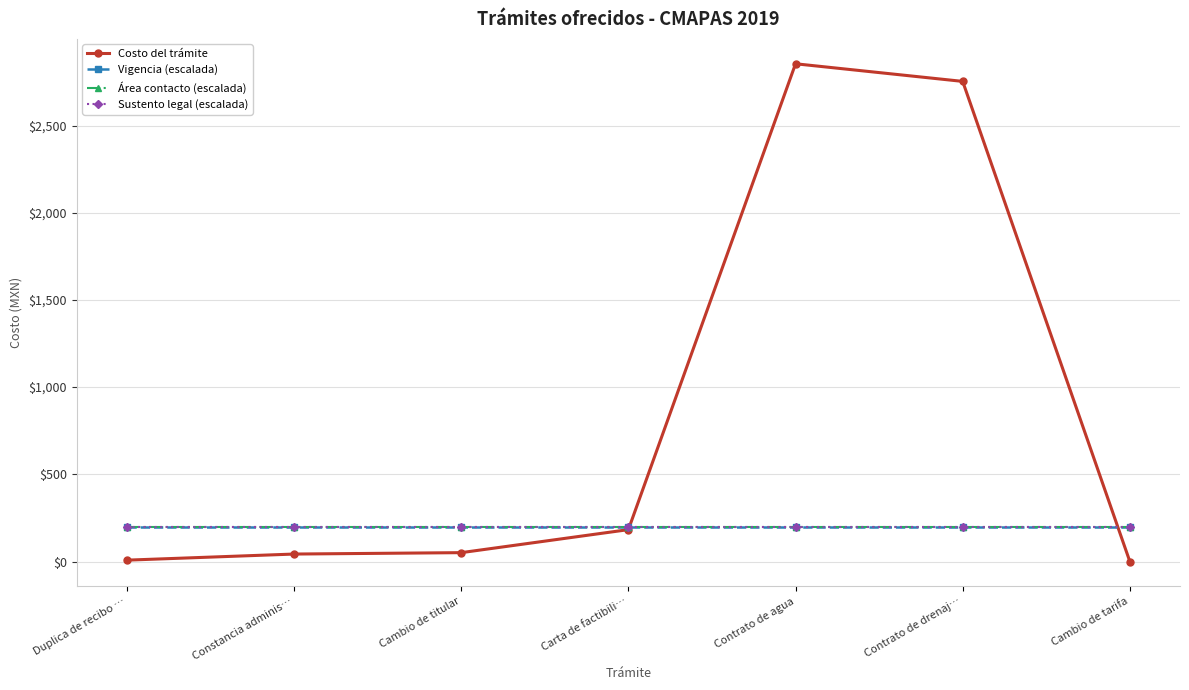

Is this an area chart (filled region under the line)?

No